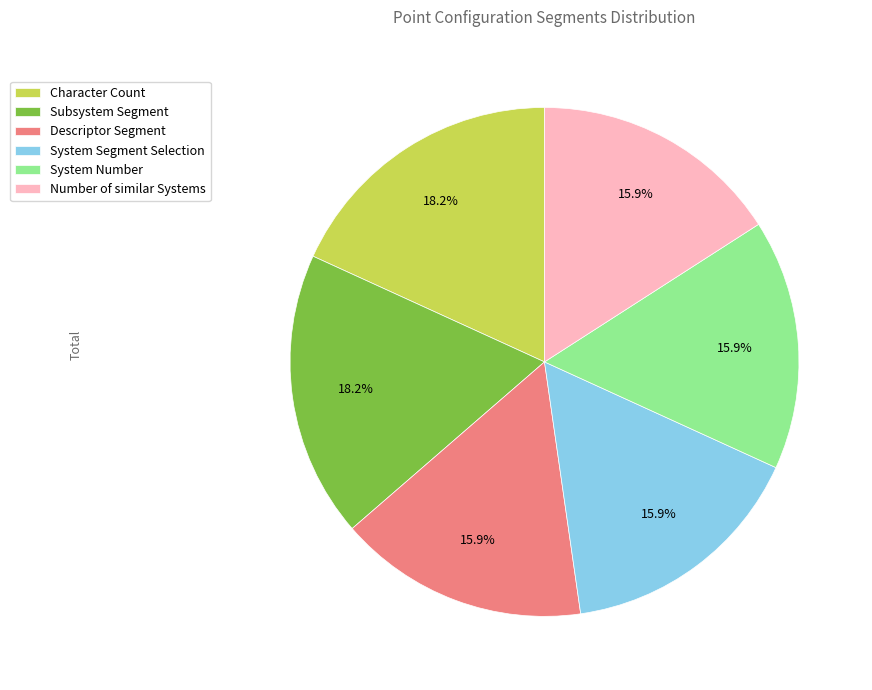

To the nearest percent, what is the combined percentage of Number of similar Systems and Subsystem Segment?

34%